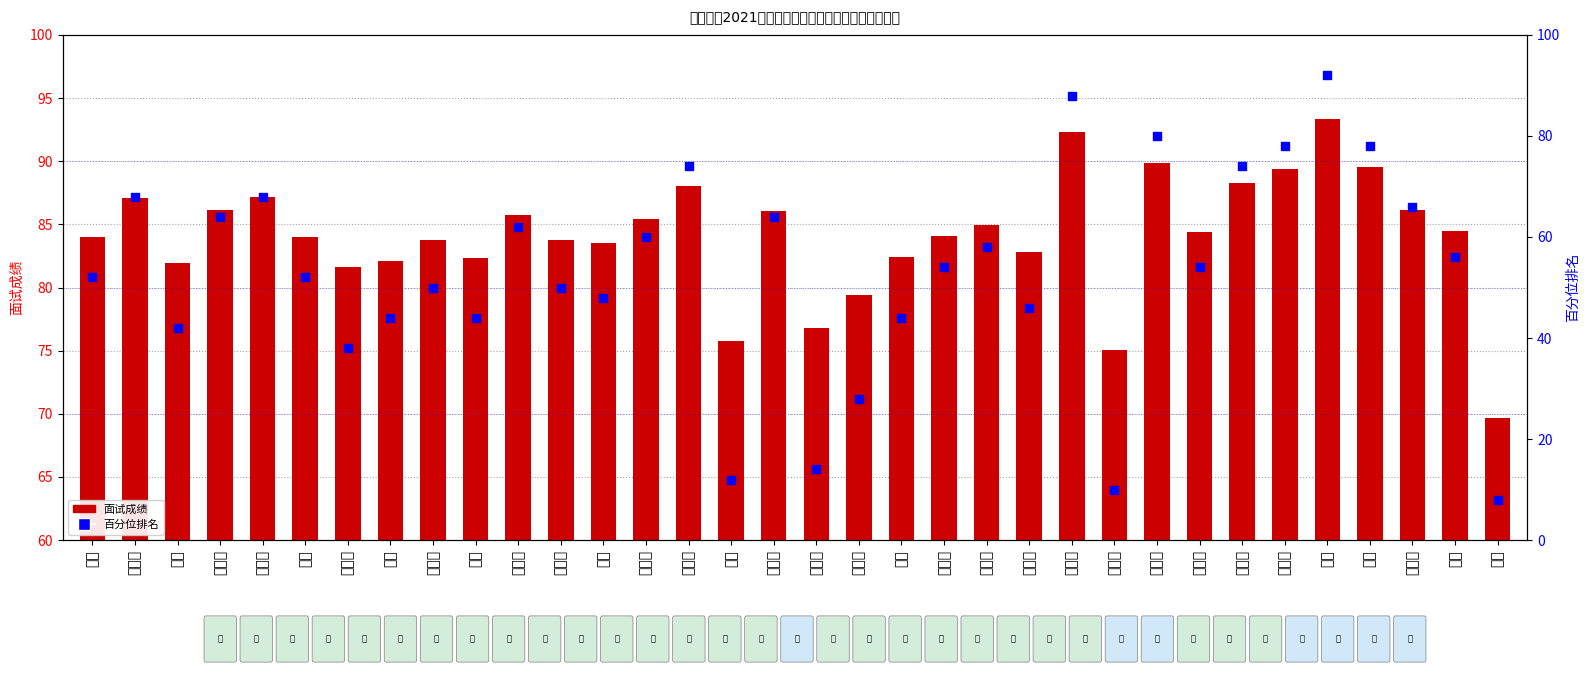

At which category is the sum across all series the highest?

张莲